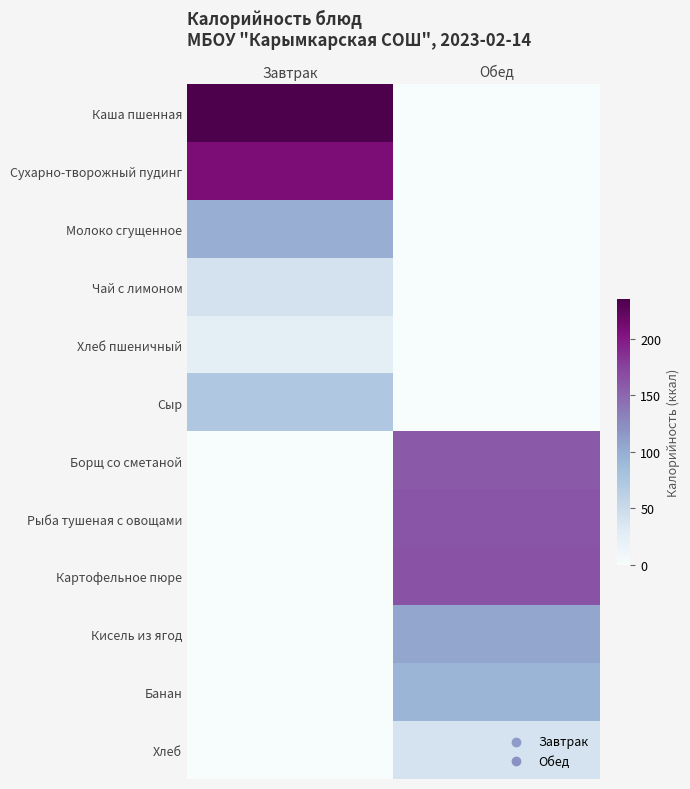

Reading left to right, list all the values displayed in this chart.

Каша пшенная: Завтрак=235.7	Обед=0.0
Сухарно-творожный пудинг: Завтрак=209.0	Обед=0.0
Молоко сгущенное: Завтрак=98.4	Обед=0.0
Чай с лимоном: Завтрак=41.3	Обед=0.0
Хлеб пшеничный: Завтрак=25.3	Обед=0.0
Сыр: Завтрак=72.8	Обед=0.0
Борщ со сметаной: Завтрак=0.0	Обед=159.8
Рыба тушеная с овощами: Завтрак=0.0	Обед=162.5
Картофельное пюре: Завтрак=0.0	Обед=164.7
Кисель из ягод: Завтрак=0.0	Обед=105.2
Банан: Завтрак=0.0	Обед=93.0
Хлеб: Завтрак=0.0	Обед=40.5